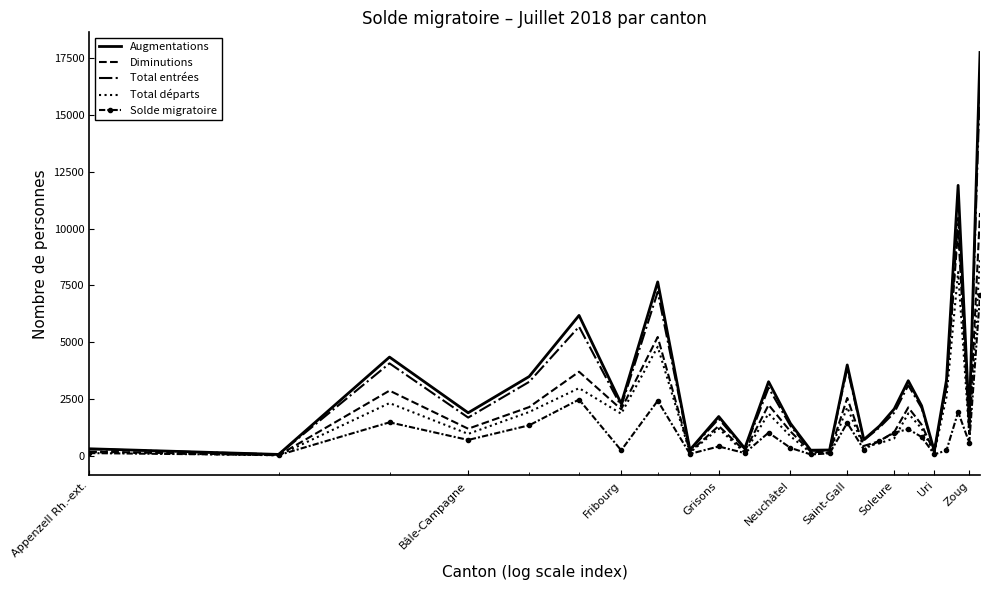

List the series in order of their peak value, lowest first.

Solde migratoire, Total départs, Diminutions, Total entrées, Augmentations